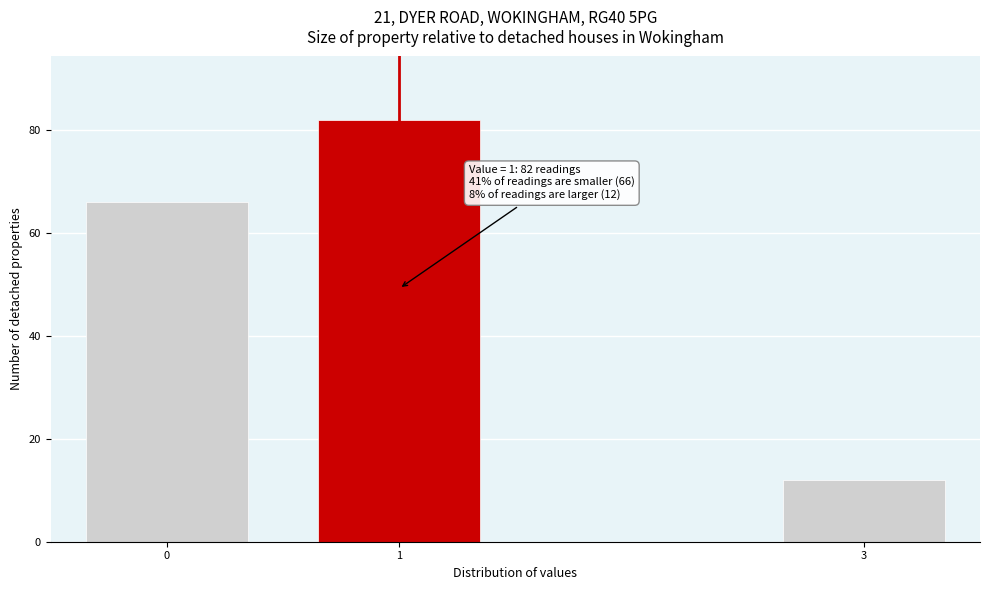

Reading left to right, what are all the values shown in this chart?

66	82	12